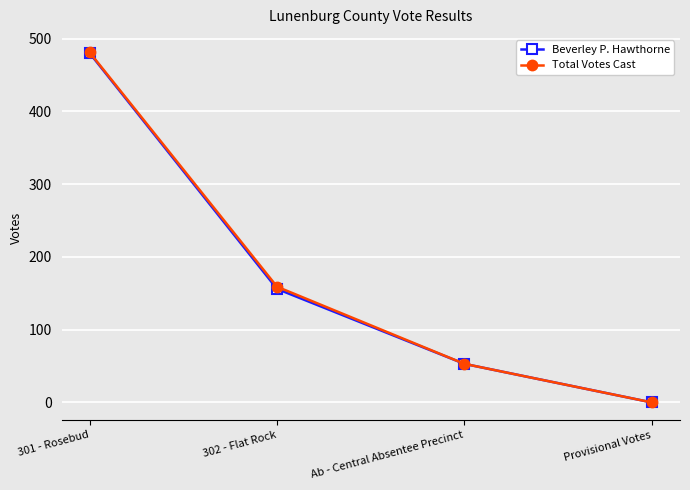

At which category is the sum across all series the highest?

301 - Rosebud